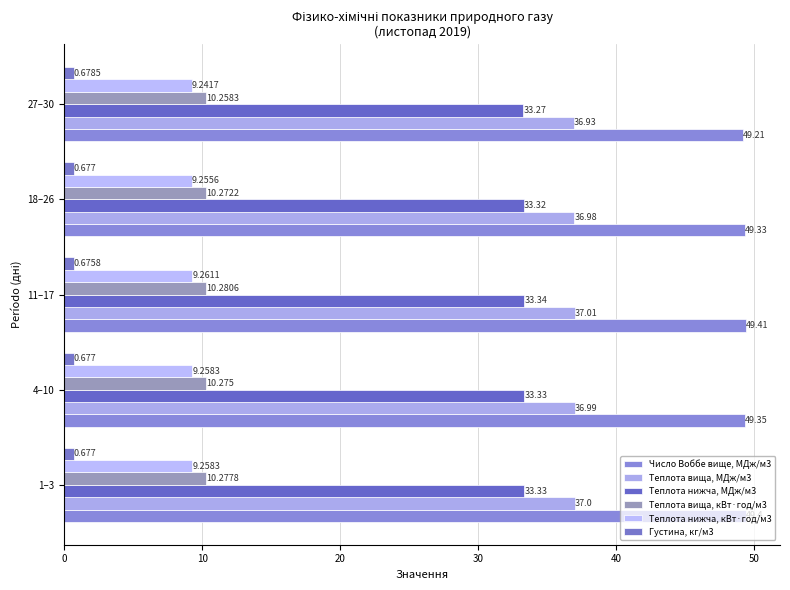

What is the maximum value for Число Воббе вище, МДж/м3?

49.4